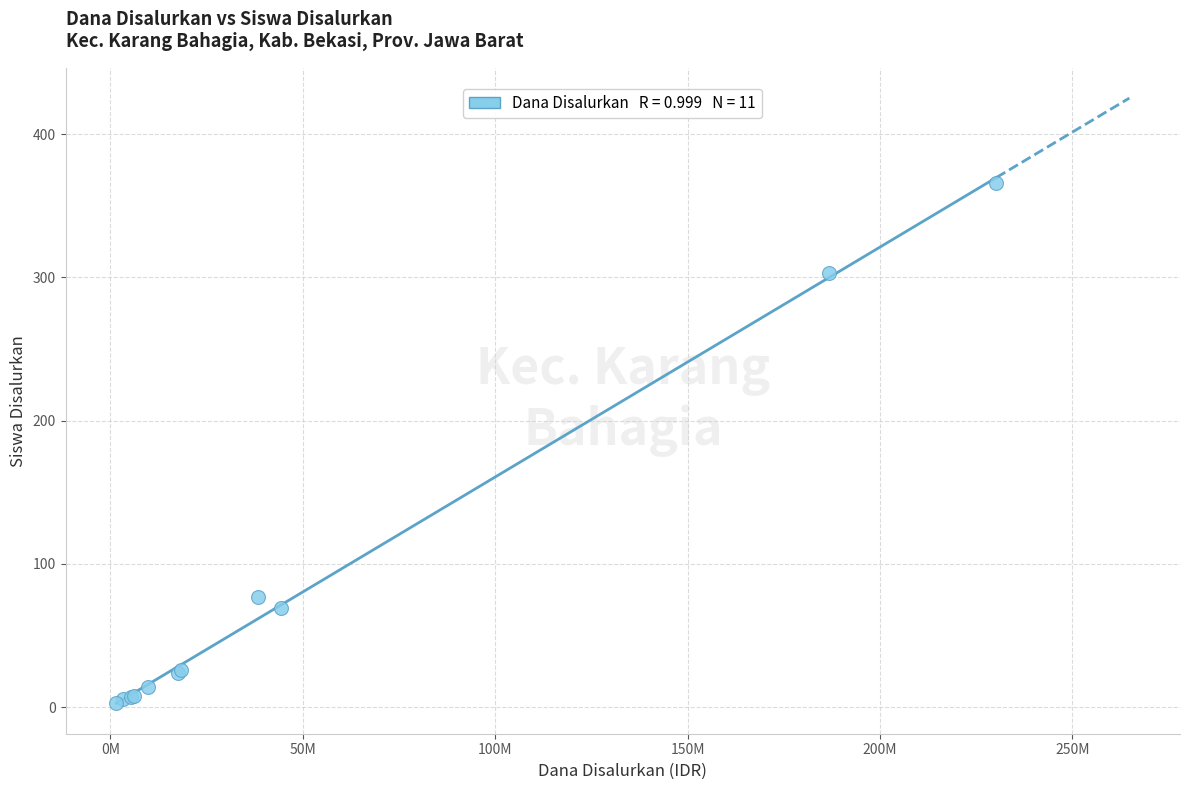

What Y value in the scatter plot is closest to 184?

77